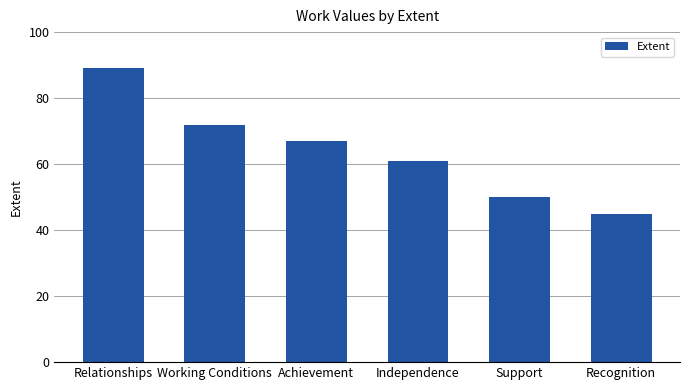

The chart shows a value of 89 at Achievement. True or false?

False